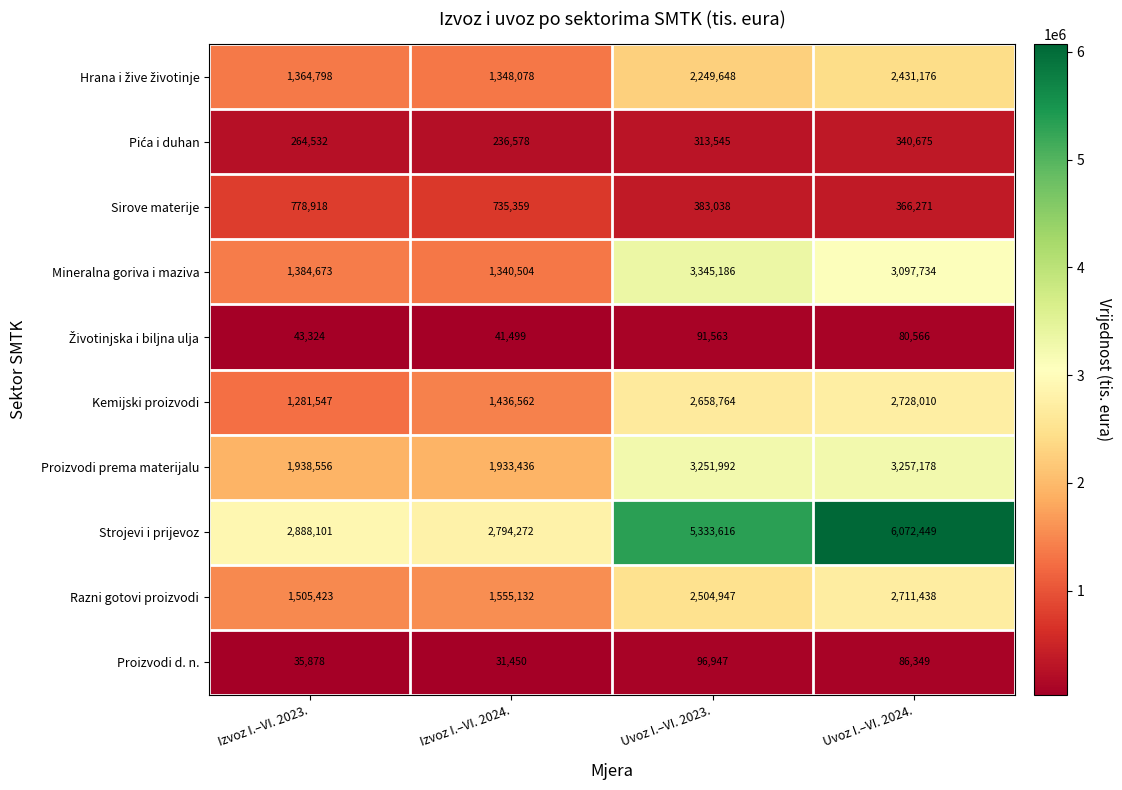

How many series are shown in this chart?

10